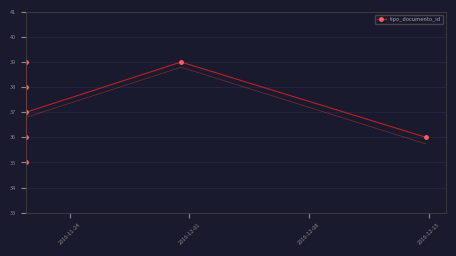

How many interior local valleys (lower than both neighbors) does the data have?

2